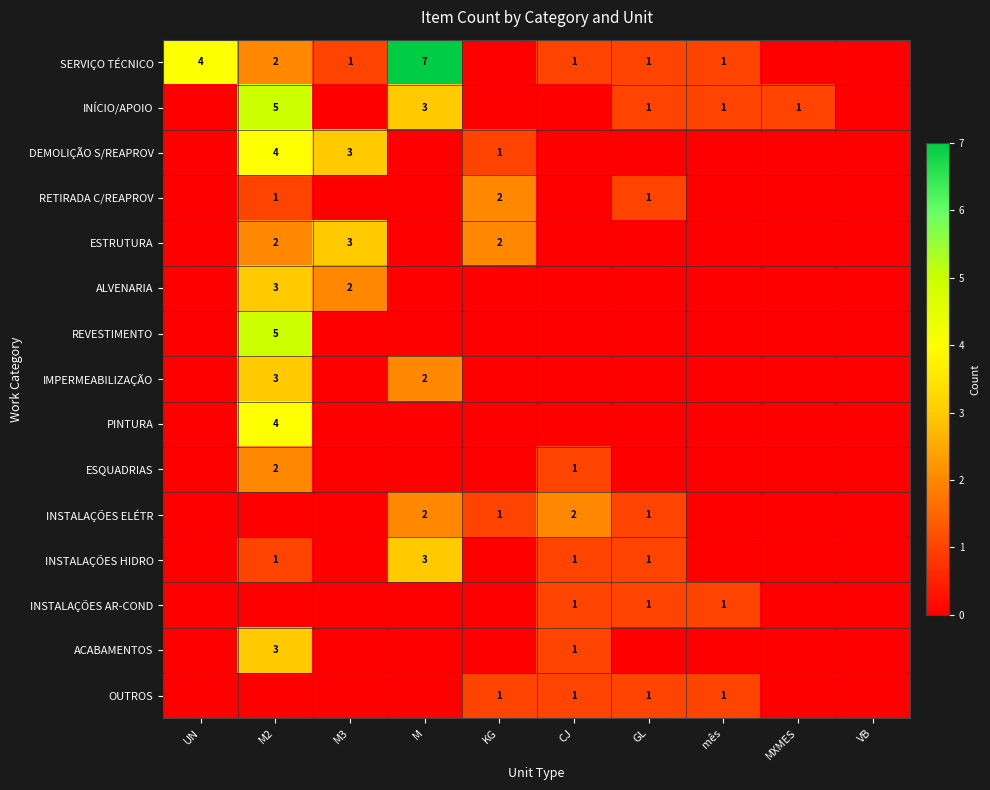

Is it true that ESTRUTURA equals 2 at KG?

True